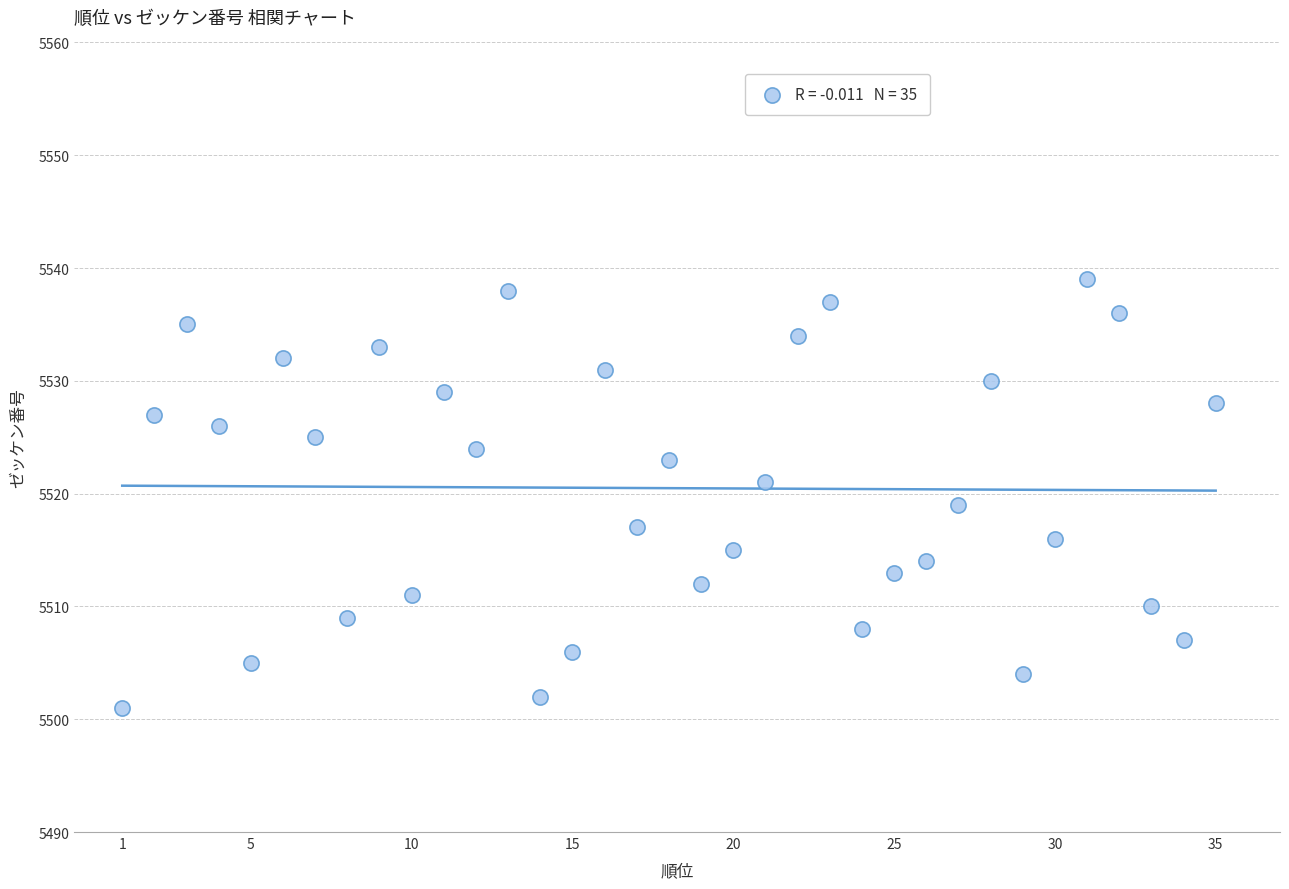

What is the range of Y values (max minus min)?

38